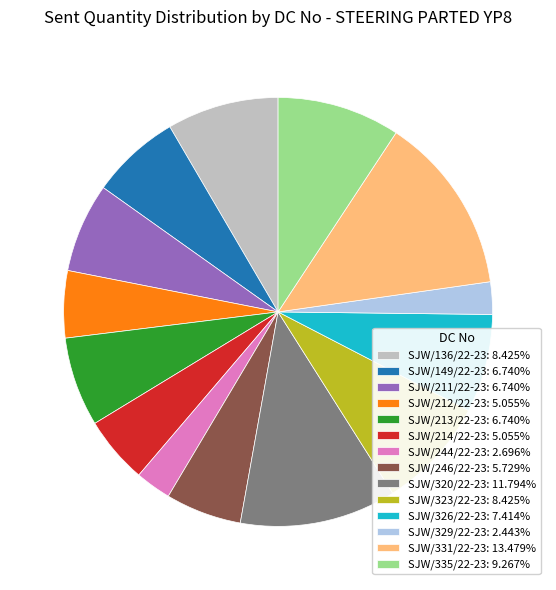

Combined, do SJW/213/22-23: 6.740% and SJW/211/22-23: 6.740% account for over 50%?

No